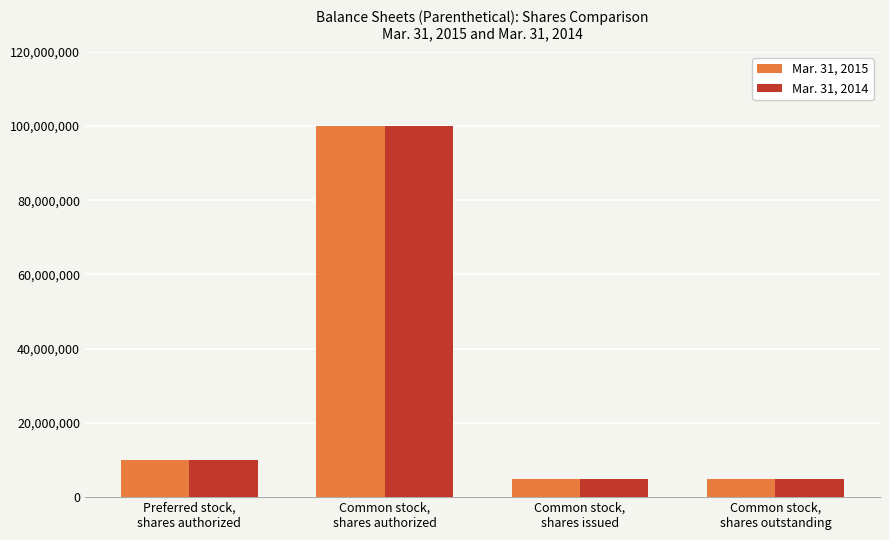

At which category is the sum across all series the highest?

Common stock,
shares authorized